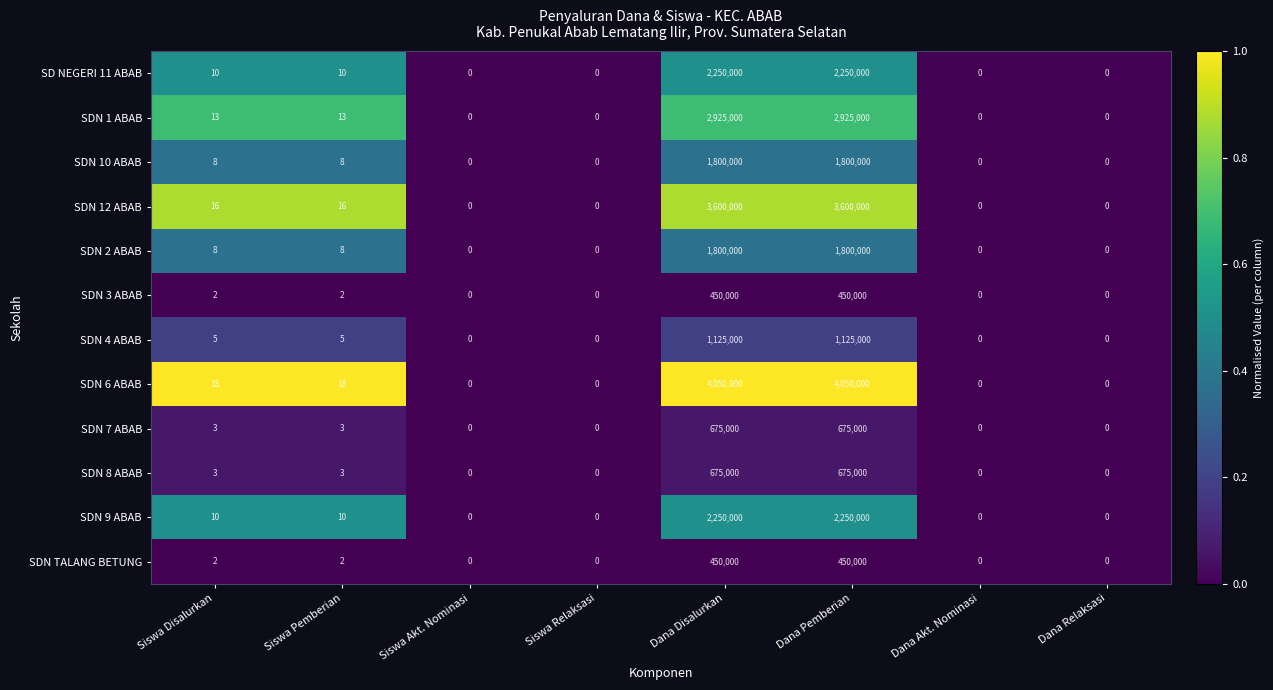

Which series changed the most between Siswa Disalurkan and Dana Akt. Nominasi?

SDN 6 ABAB